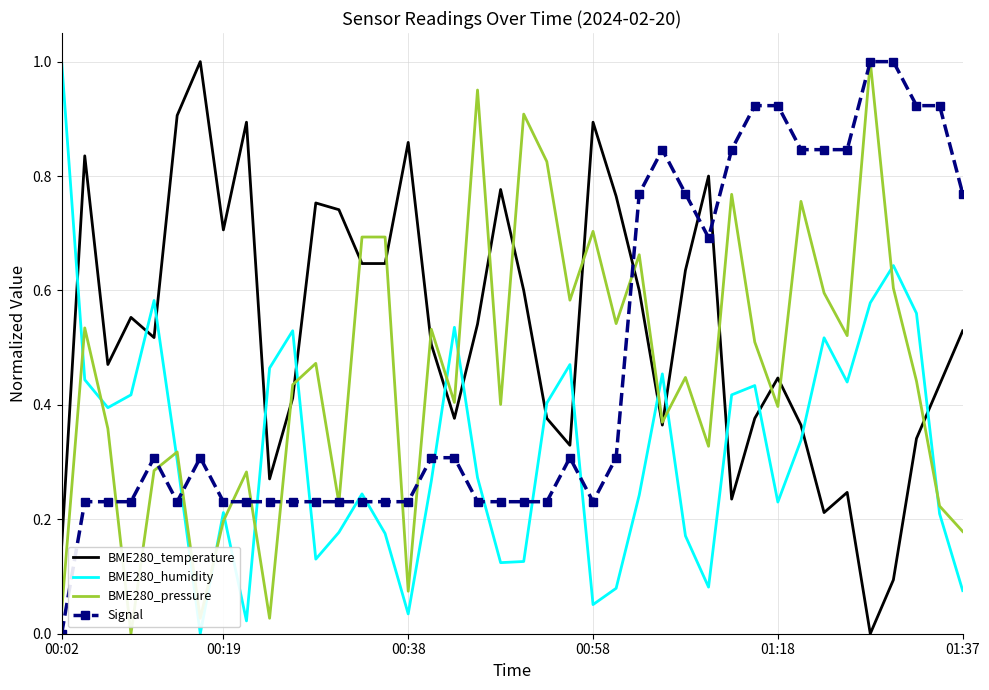

Which series has the largest total across all categories?

BME280_temperature